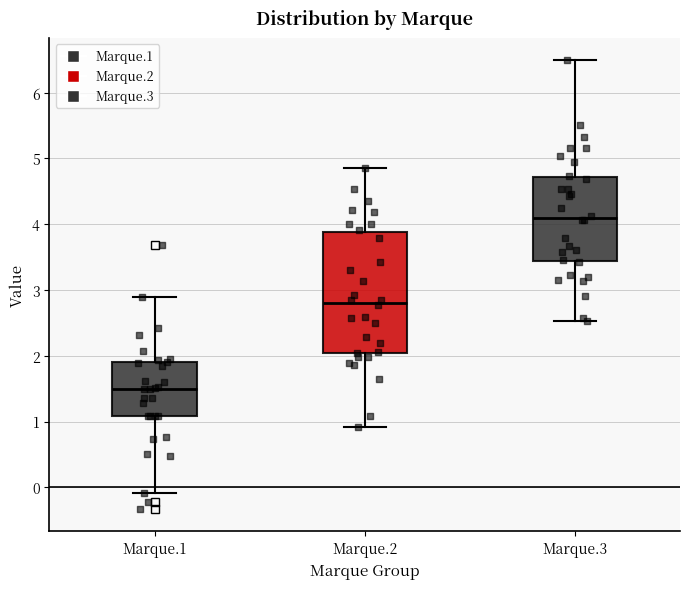

Comparing the boxes themselves (not the whiskers), which one is the tallest?

Marque.2